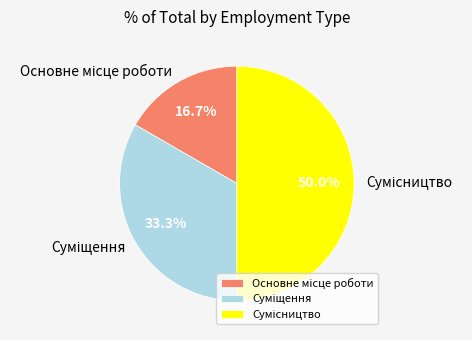

To the nearest percent, what is the difference between the Суміщення and Сумісництво slice percentages?

17%